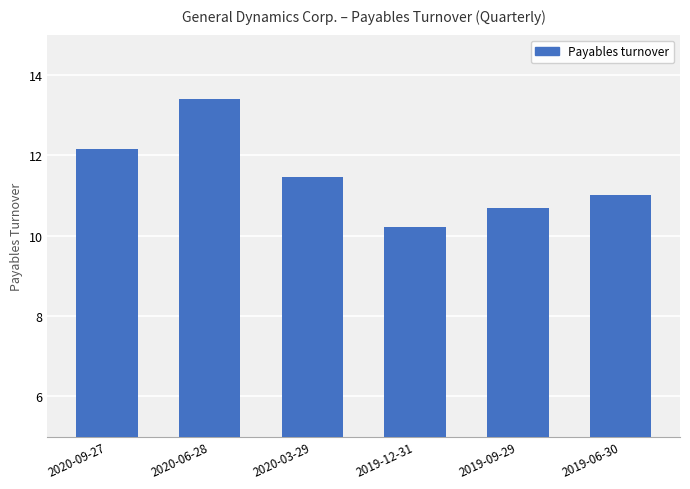

What is the minimum value shown in the chart?

10.2